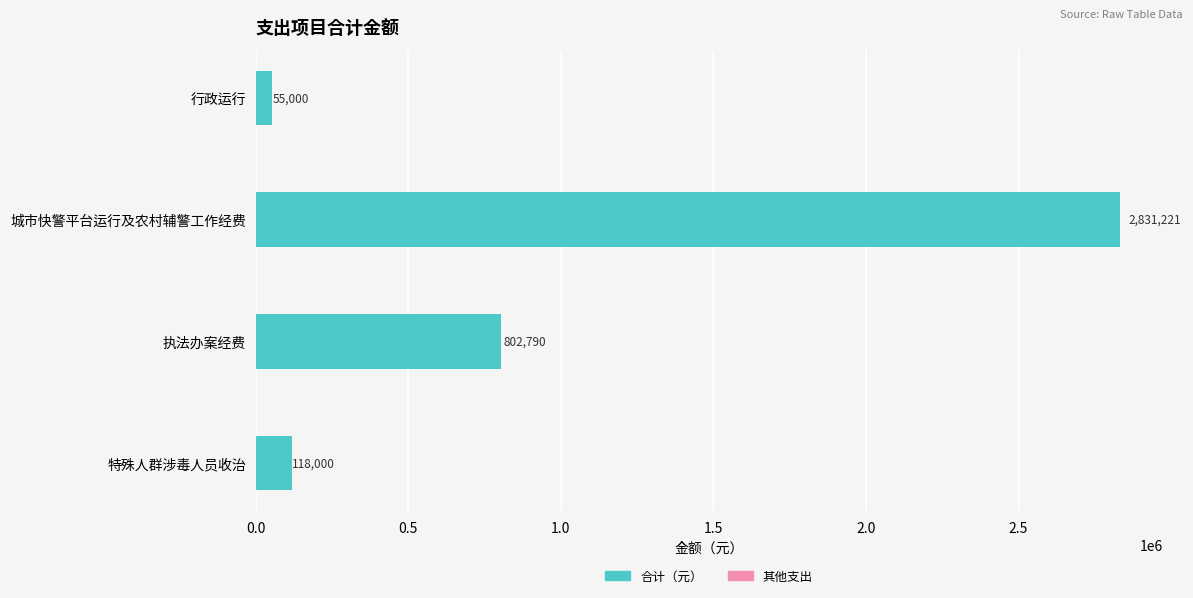

What is the sum of the values at 行政运行 and 特殊人群涉毒人员收治?

173000.0